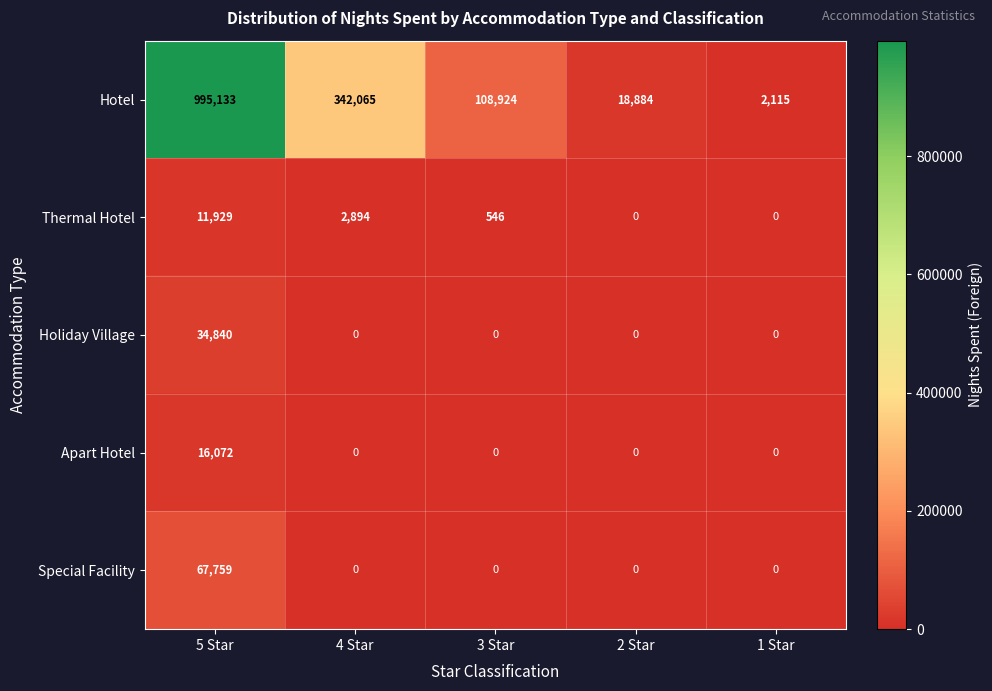

What is the maximum value shown in the chart?

995133